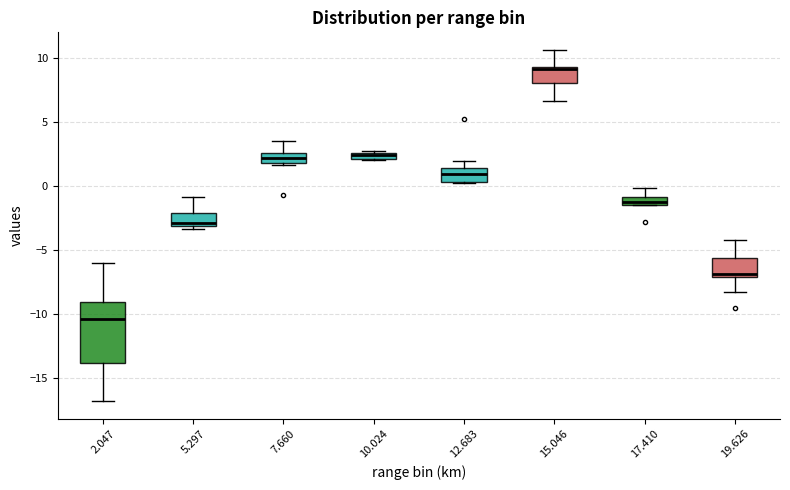

Which box is the tallest, from its lower edge to its upper edge?

2.047